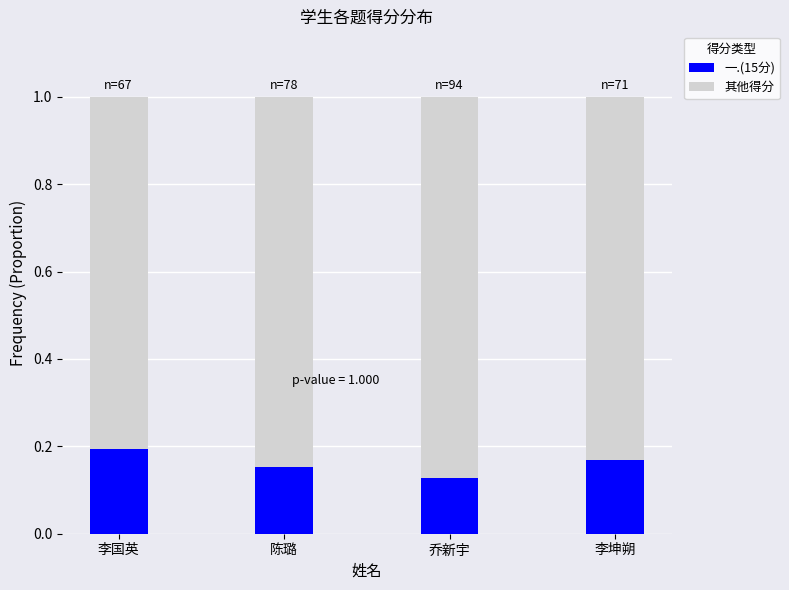

What is the total value across all series at 李国英?

1.0